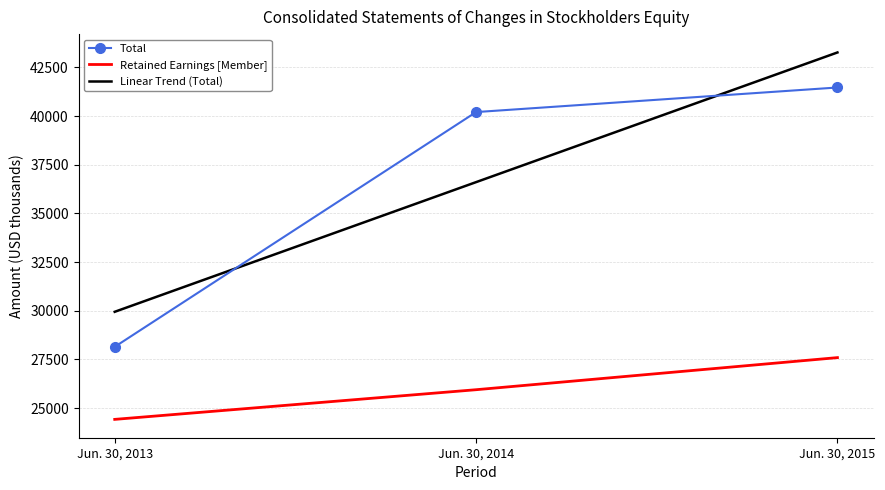

The Total series shows 40938 at Jun. 30, 2013. True or false?

False